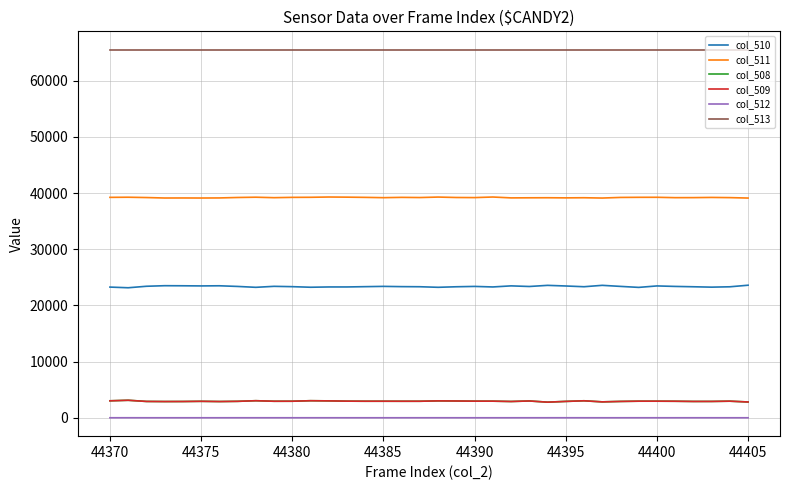

True or false: col_509 and col_513 intersect in this chart.

False